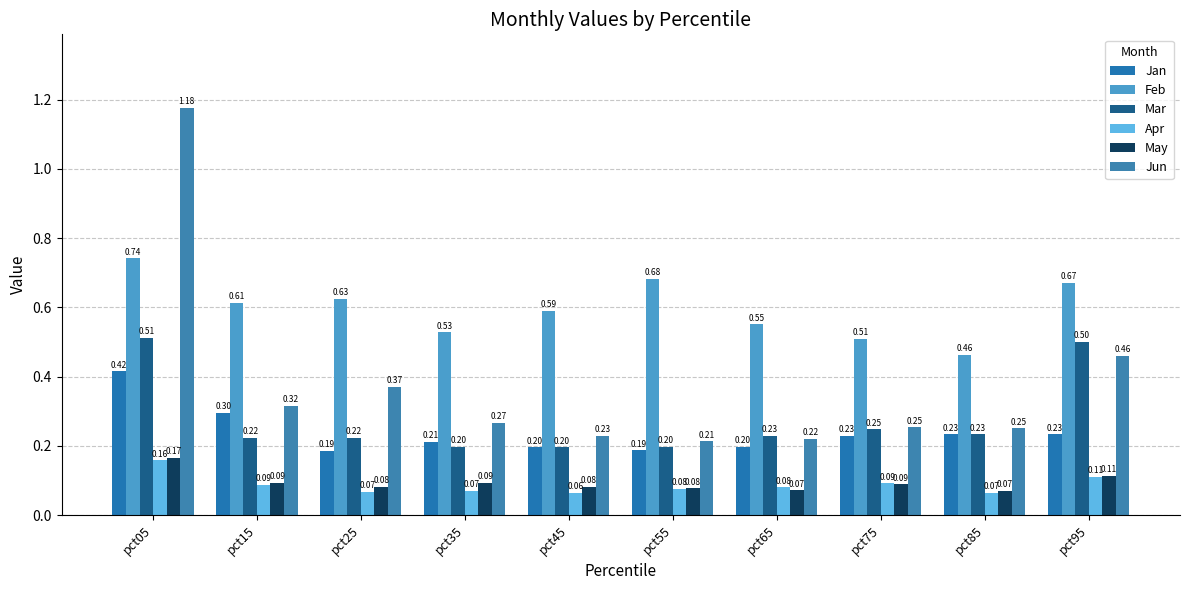

Which series has the largest range (max minus min)?

Jun